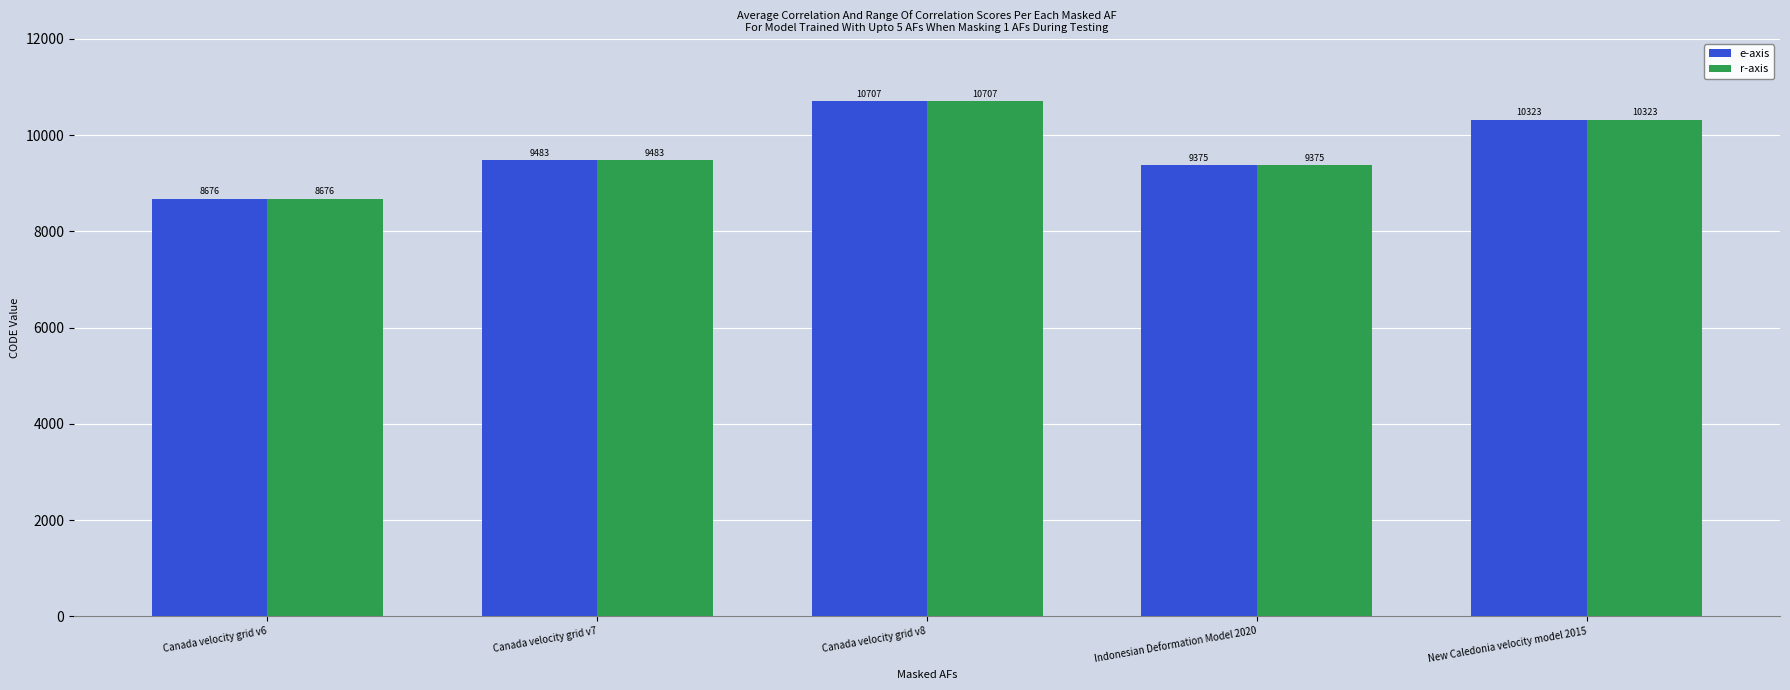

What is the difference between the second highest and second lowest values in the r-axis series?

948